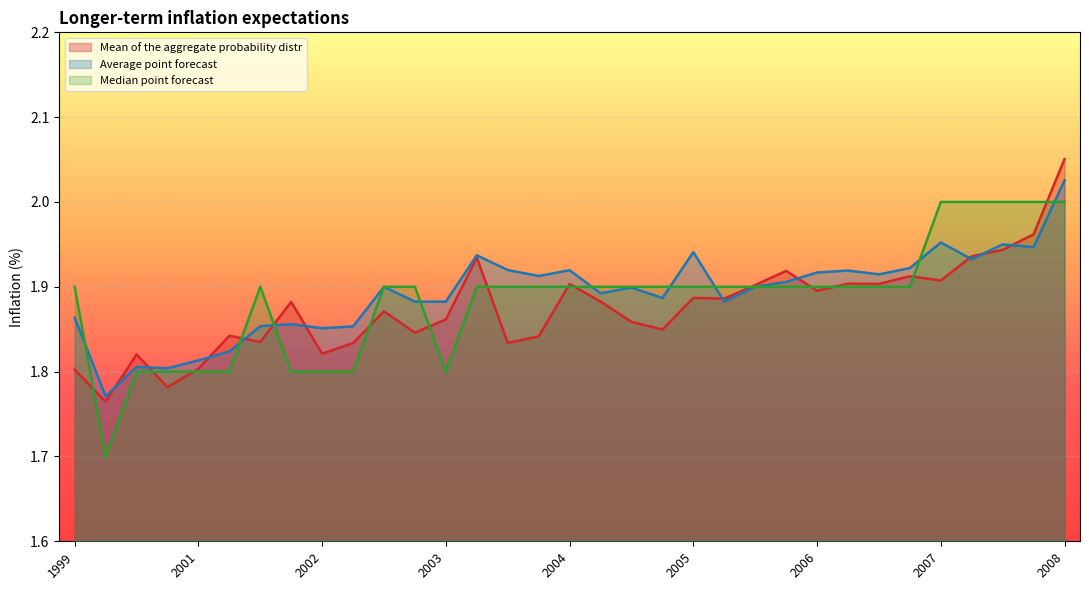

How many intersections are there between Average point forecast and Median point forecast?

9